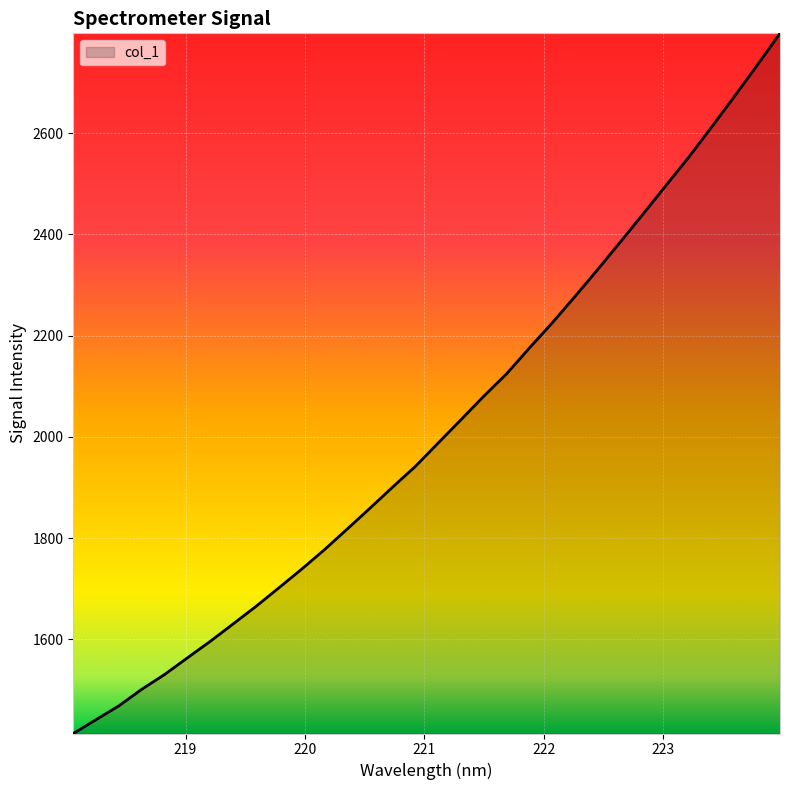

What is the maximum value shown in the chart?

2796.9